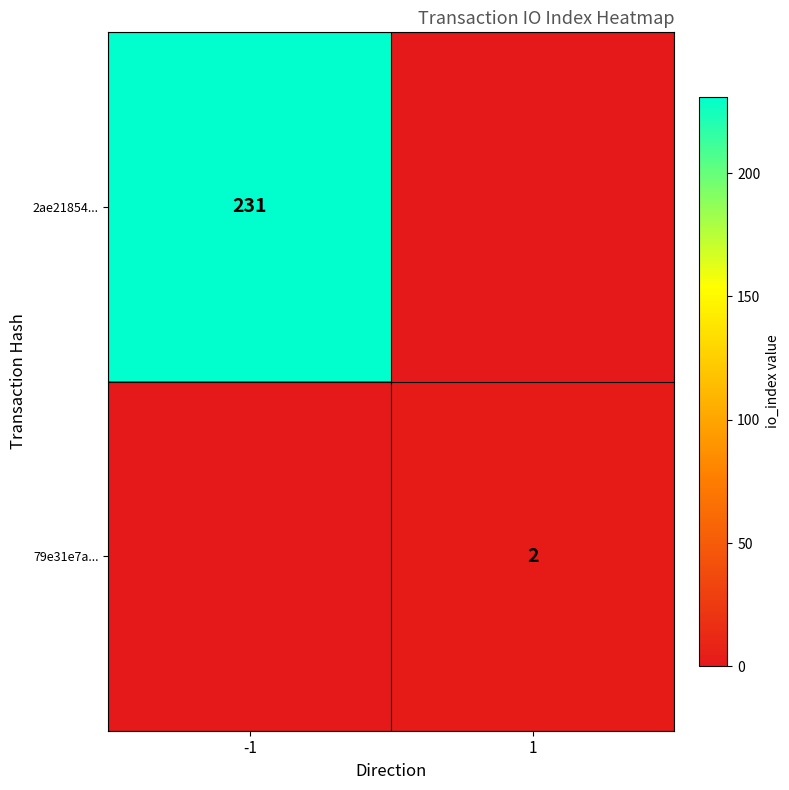

The 79e31e7a... series shows 2 at 1. True or false?

True